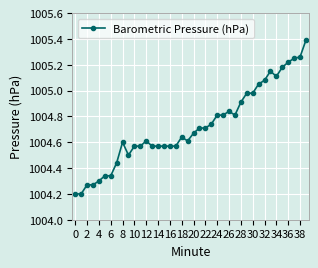

What is the difference between the maximum and second lowest values?

1.2